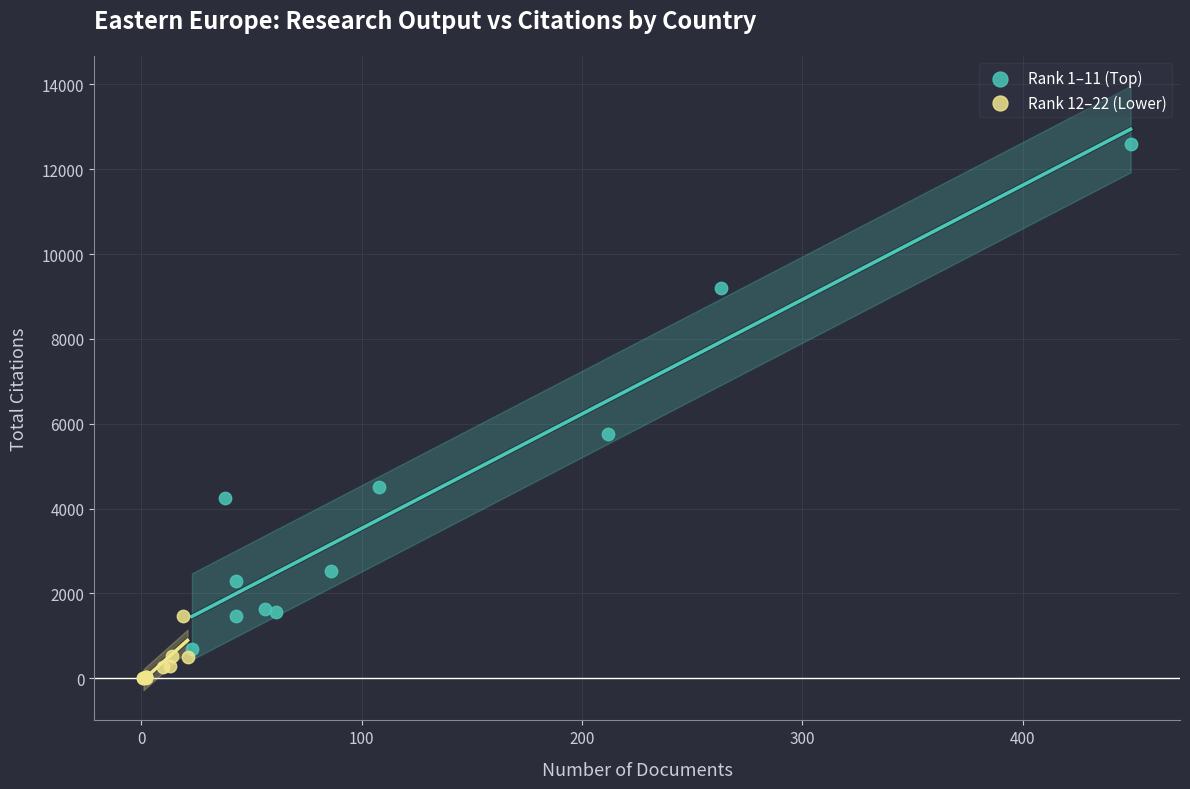

What are all the series names shown in the legend?

Rank 1–11 (Top), Rank 12–22 (Lower)